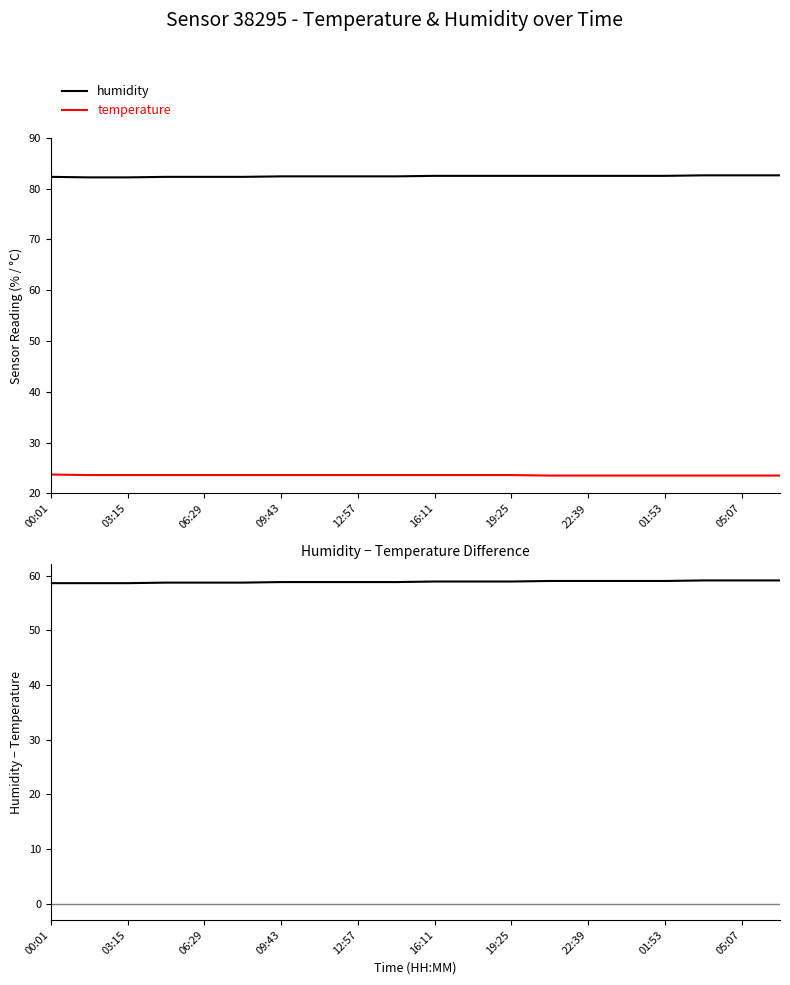

True or false: temperature and humidity intersect in this chart.

False